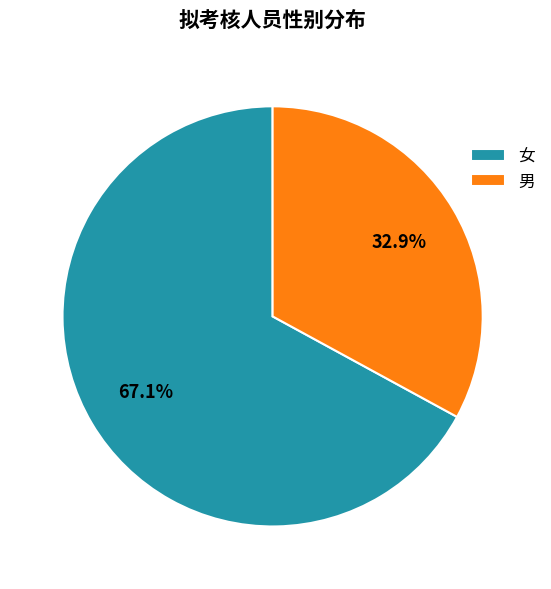

Which slice is the largest?

女